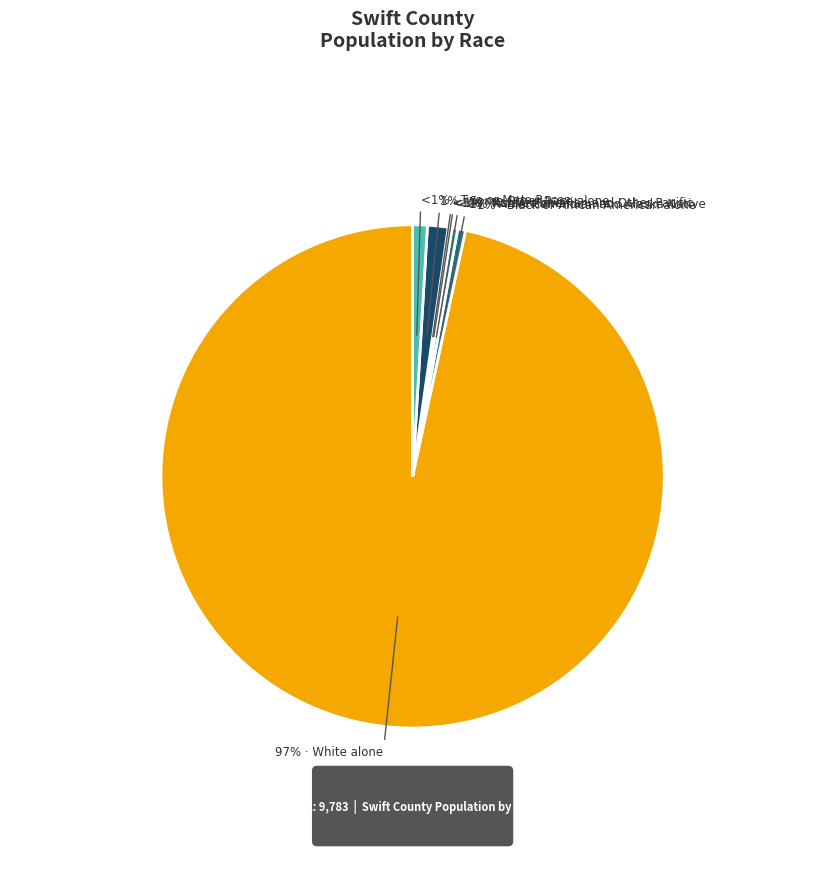

Approximately how many times larger is the value at Asian alone compared to Black or African American alone?

0.4